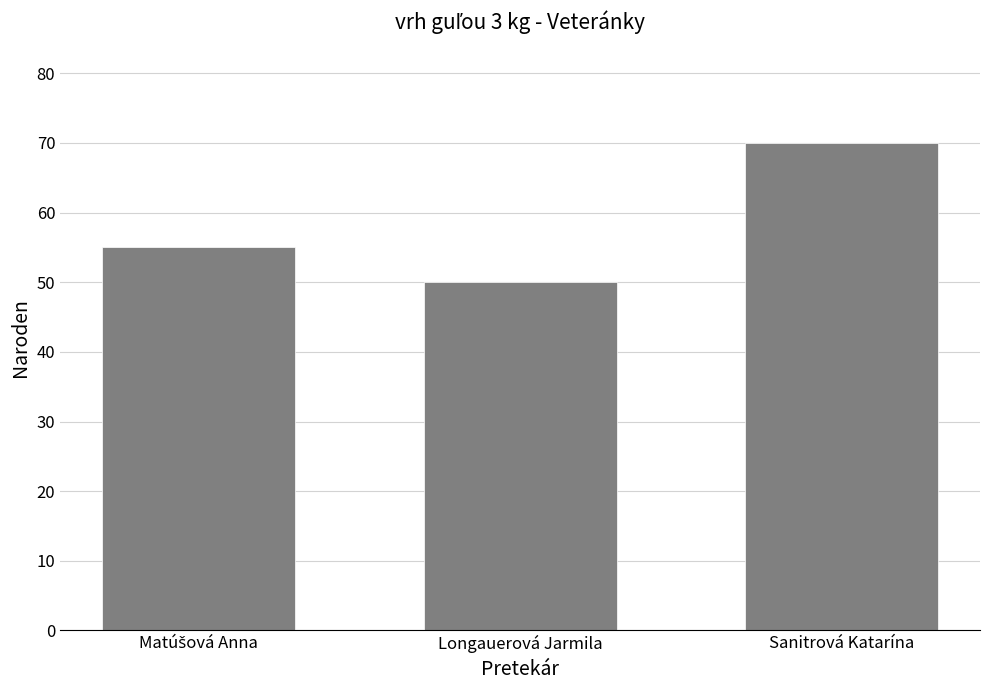

What is the difference between the second highest and minimum values?

5